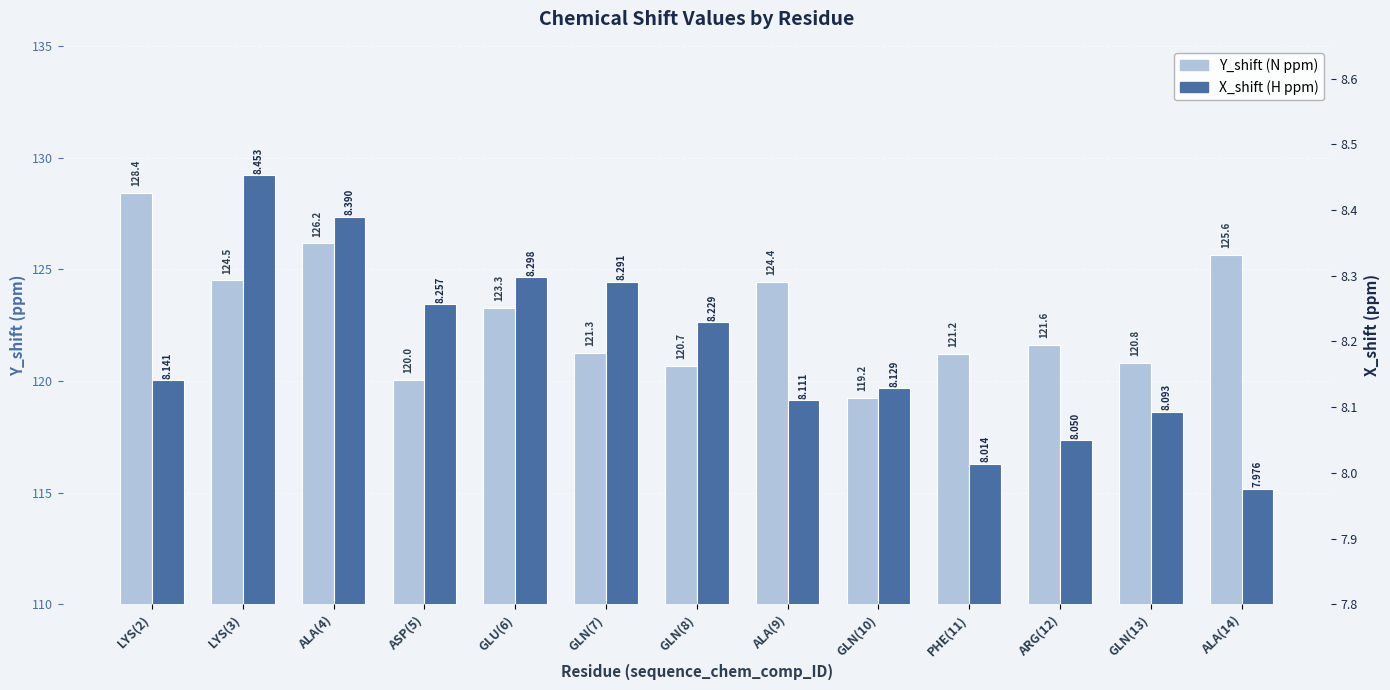

What is the value of the Y_shift (N ppm) bar at the 2nd from the left?

124.5